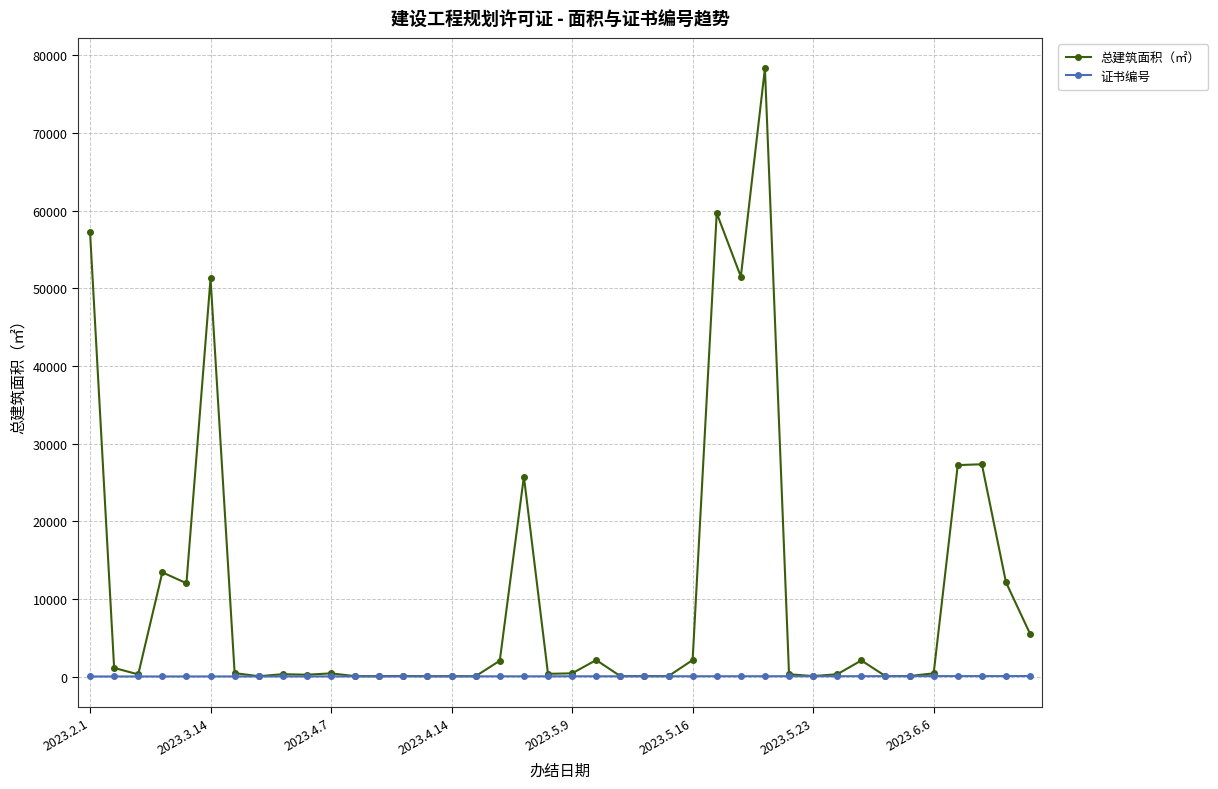

True or false: 总建筑面积（㎡） has more than 0 points higher than both neighbors.

True